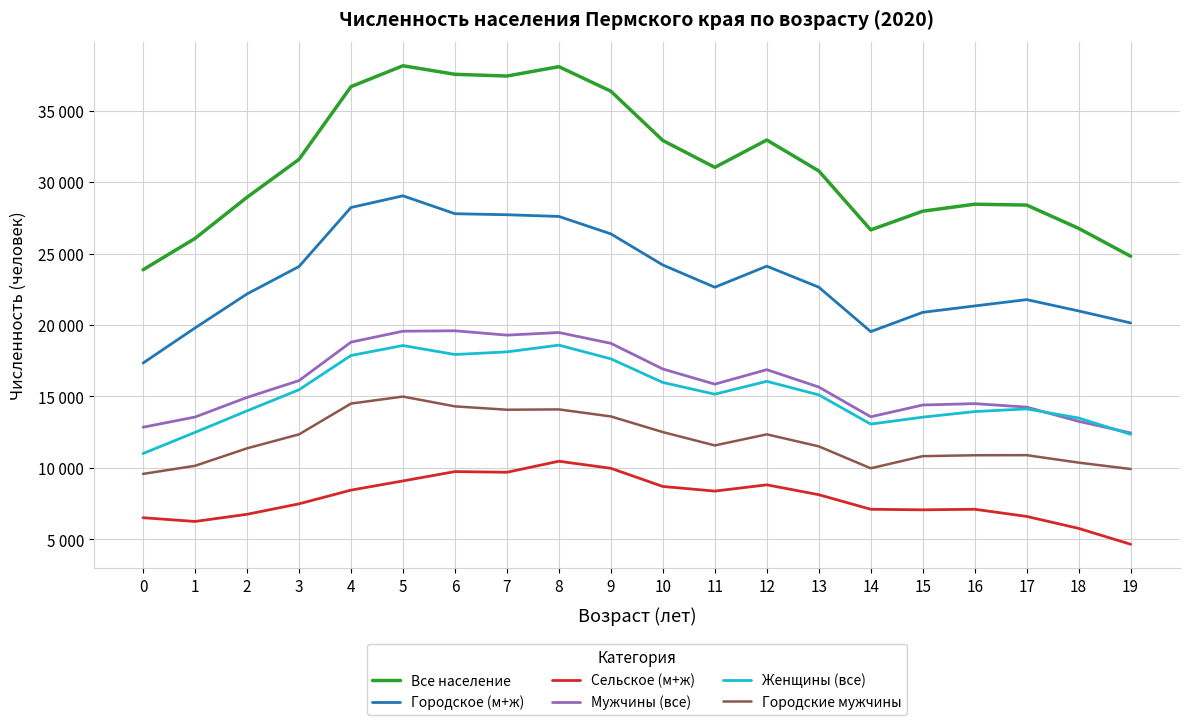

What are all the series names shown in the legend?

Все население, Городское (м+ж), Сельское (м+ж), Мужчины (все), Женщины (все), Городские мужчины